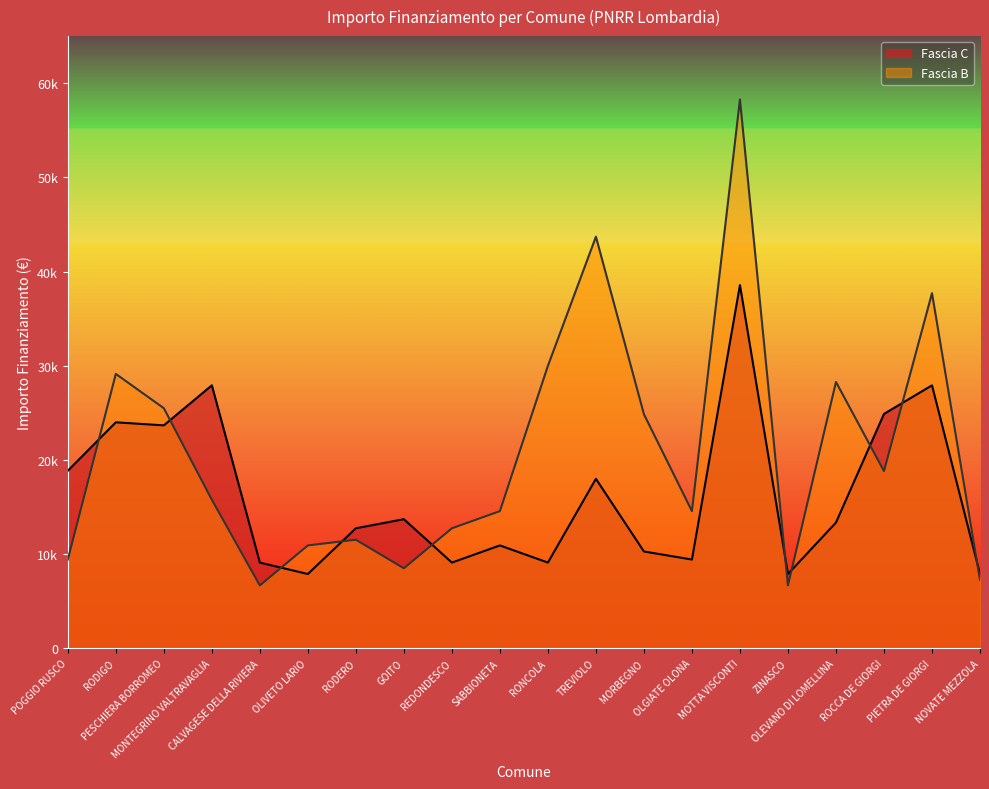

True or false: Fascia B has a value of 6677 at ZINASCO.

True